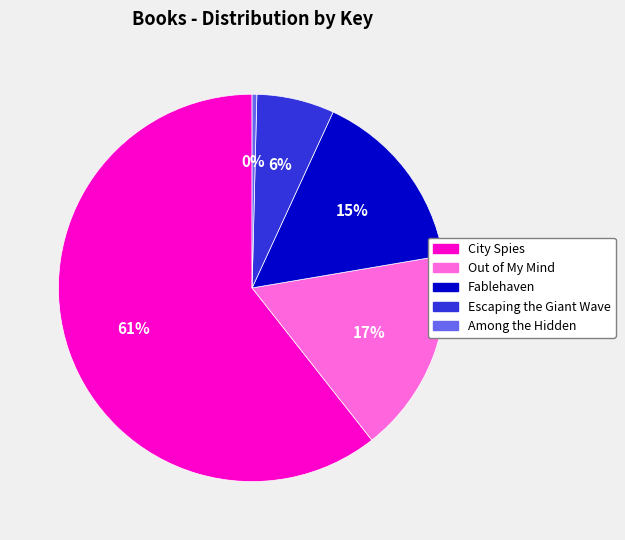

To the nearest percent, what is the average slice percentage?

20%